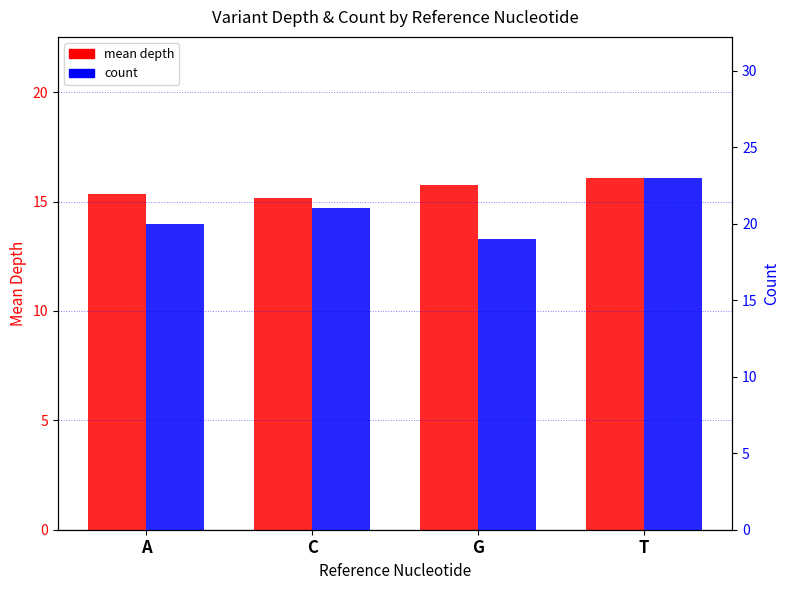

At which label is mean depth closest to 15?

C